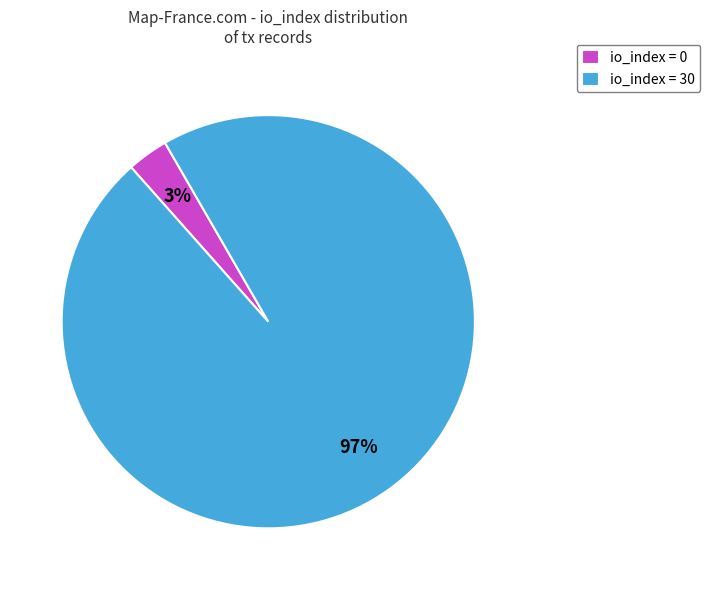

What is the smallest slice in the pie chart?

io_index = 0